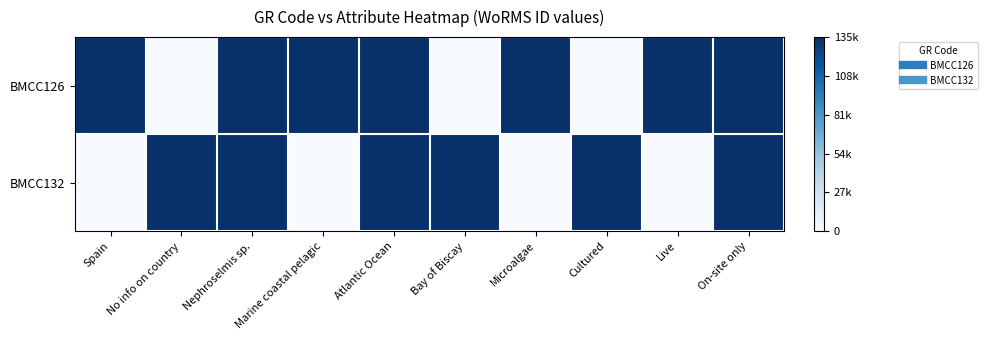

At which category does the chart reach its peak across all series?

Spain